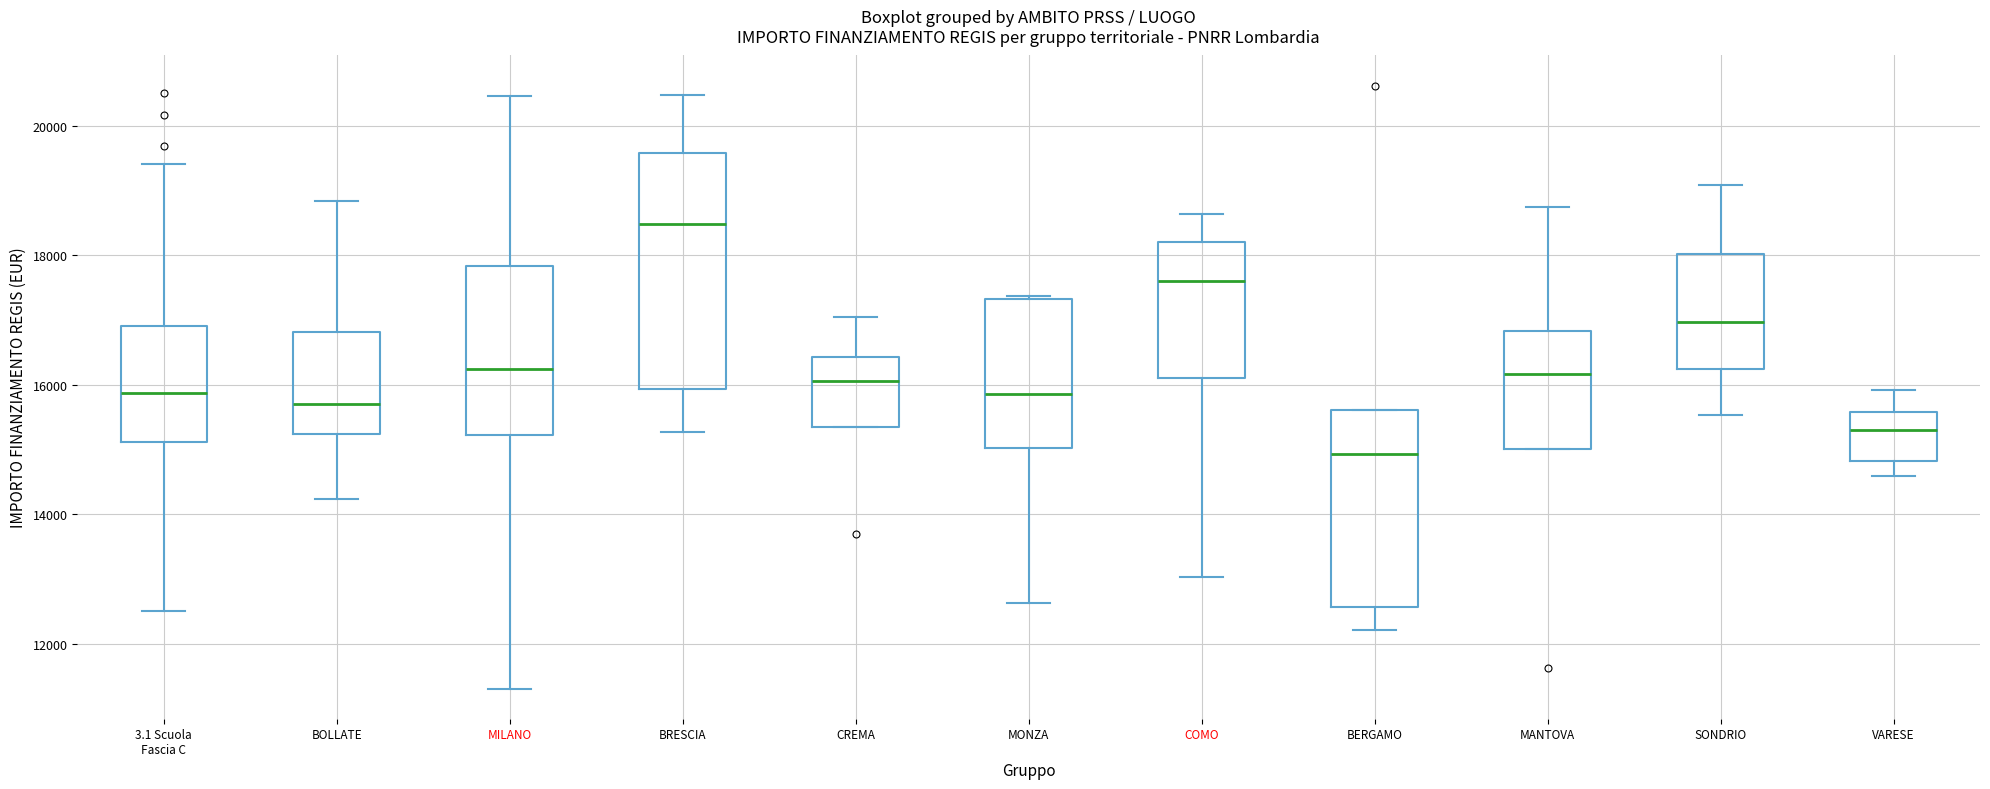

Reading left to right, read every box against the y-axis: the position of its median line, the range the box covers, and the ends of its whiskers. The values are not printed on the chart, so give them approximately, as read against the axis.

3.1 Scuola Fascia C: median 15800, box 15200 to 17000, whiskers 12600 to 19400
BOLLATE: median 15600, box 15200 to 16800, whiskers 14200 to 18800
MILANO: median 16200, box 15200 to 17800, whiskers 11400 to 20400
BRESCIA: median 18400, box 16000 to 19600, whiskers 15200 to 20400
CREMA: median 16000, box 15400 to 16400, whiskers 15400 to 17000
MONZA: median 15800, box 15000 to 17400, whiskers 12600 to 17400
COMO: median 17600, box 16200 to 18200, whiskers 13000 to 18600
BERGAMO: median 15000, box 12600 to 15600, whiskers 12200 to 15600
MANTOVA: median 16200, box 15000 to 16800, whiskers 15000 to 18800
SONDRIO: median 17000, box 16200 to 18000, whiskers 15600 to 19000
VARESE: median 15200, box 14800 to 15600, whiskers 14600 to 16000